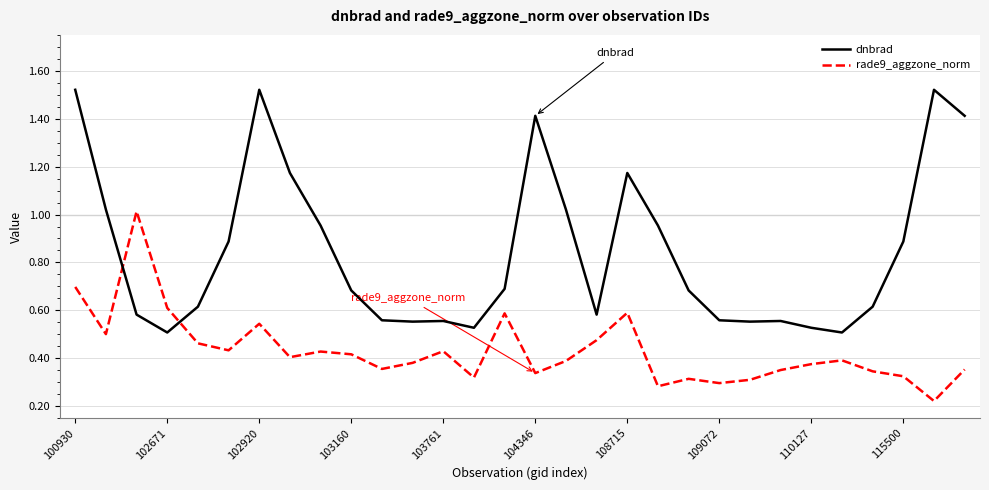

Rank the series by their maximum value, from lowest to highest.

rade9_aggzone_norm, dnbrad